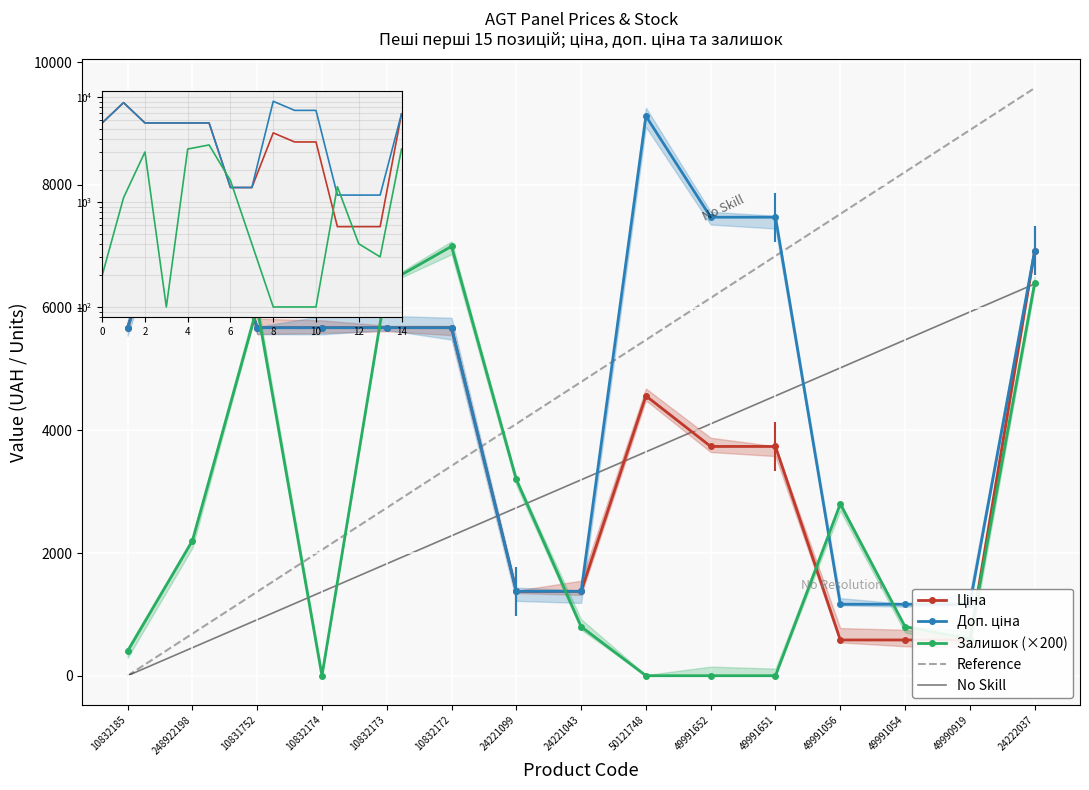

Which category has the highest value in the Залишок series?

10832172